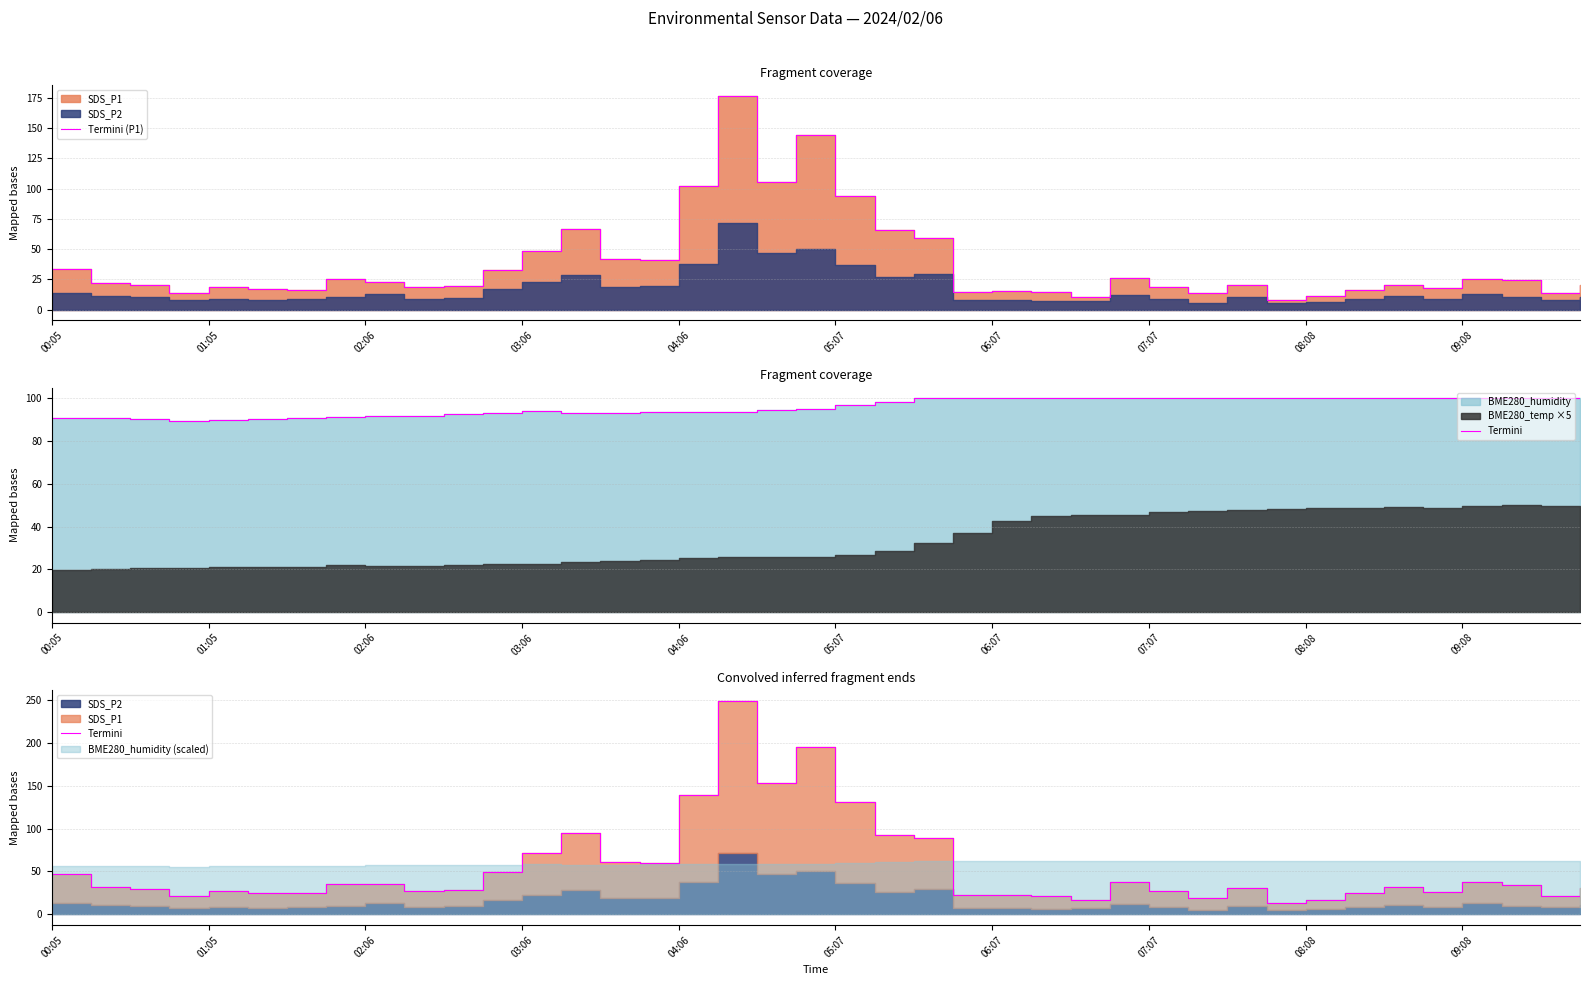

What is the sum of all Termini (P1) values?

1494.4